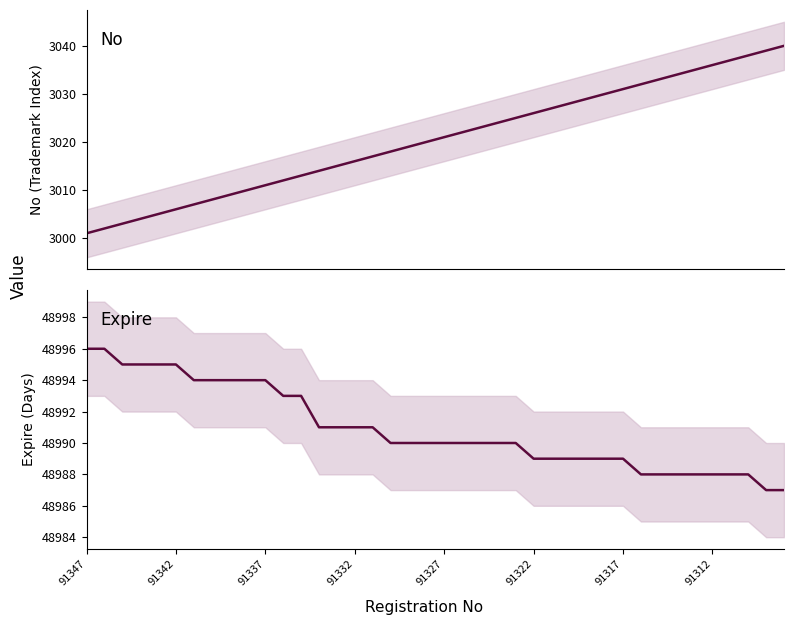

Where does the Expire series first go above 48990?

91347